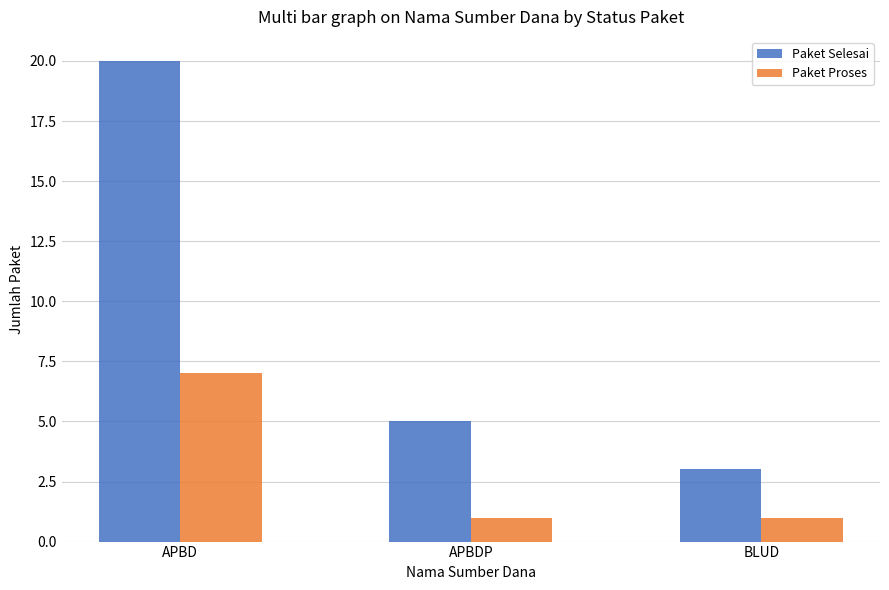

At which category is the sum across all series the highest?

APBD